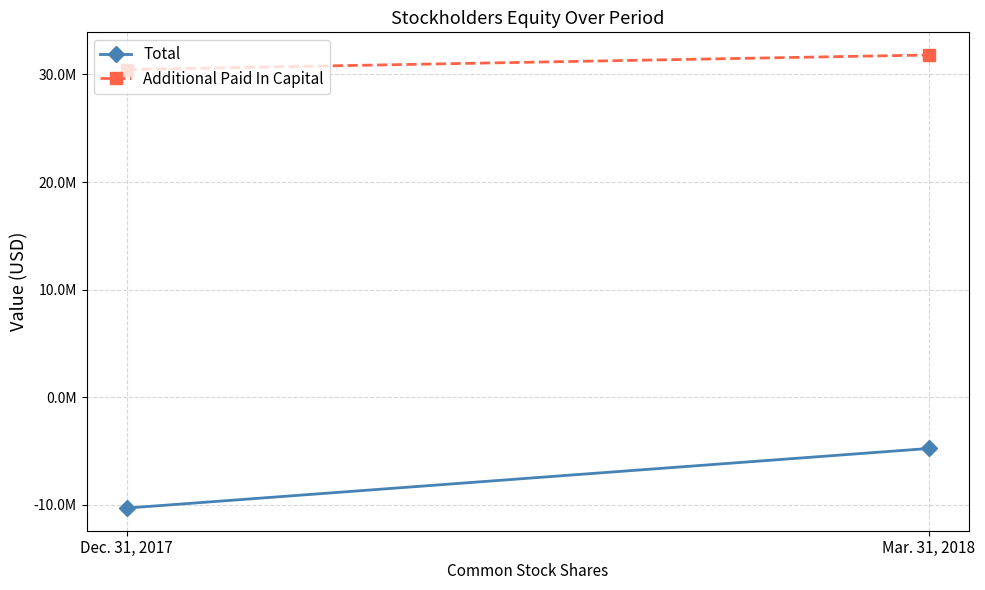

Reading left to right, what are all the values shown in this chart?

Total: -10317752	-4777412
Additional Paid In Capital: 30456888	31810586